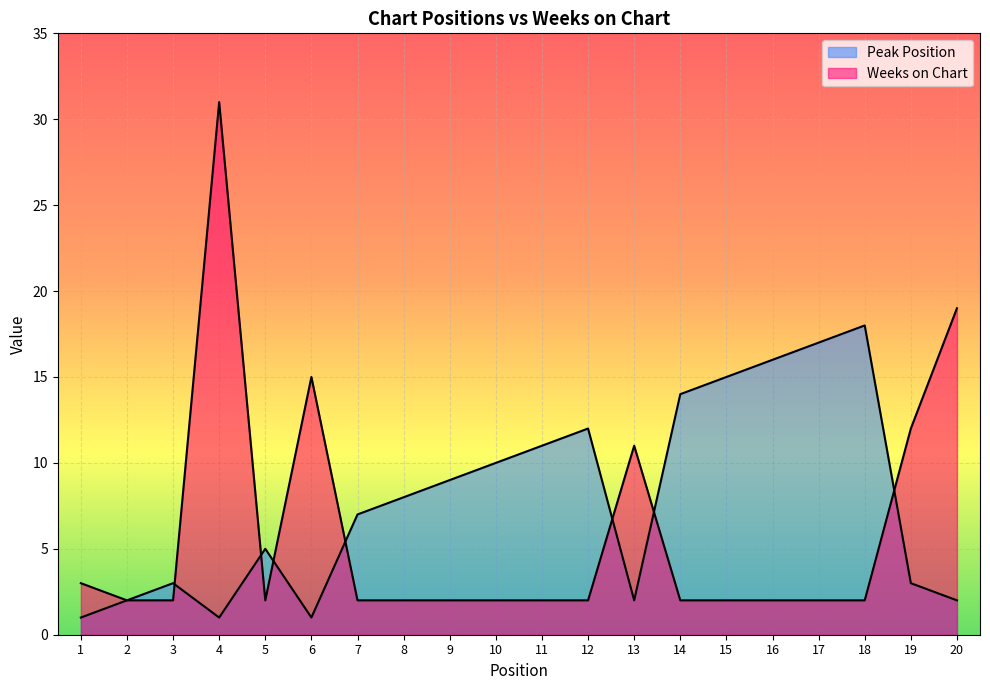

Reading left to right, what are all the values shown in this chart?

Peak Position: 1=1	2=2	3=3	4=1	5=5	6=1	7=7	8=8	9=9	10=10	11=11	12=12	13=2	14=14	15=15	16=16	17=17	18=18	19=3	20=2
Weeks on Chart: 1=3	2=2	3=2	4=31	5=2	6=15	7=2	8=2	9=2	10=2	11=2	12=2	13=11	14=2	15=2	16=2	17=2	18=2	19=12	20=19